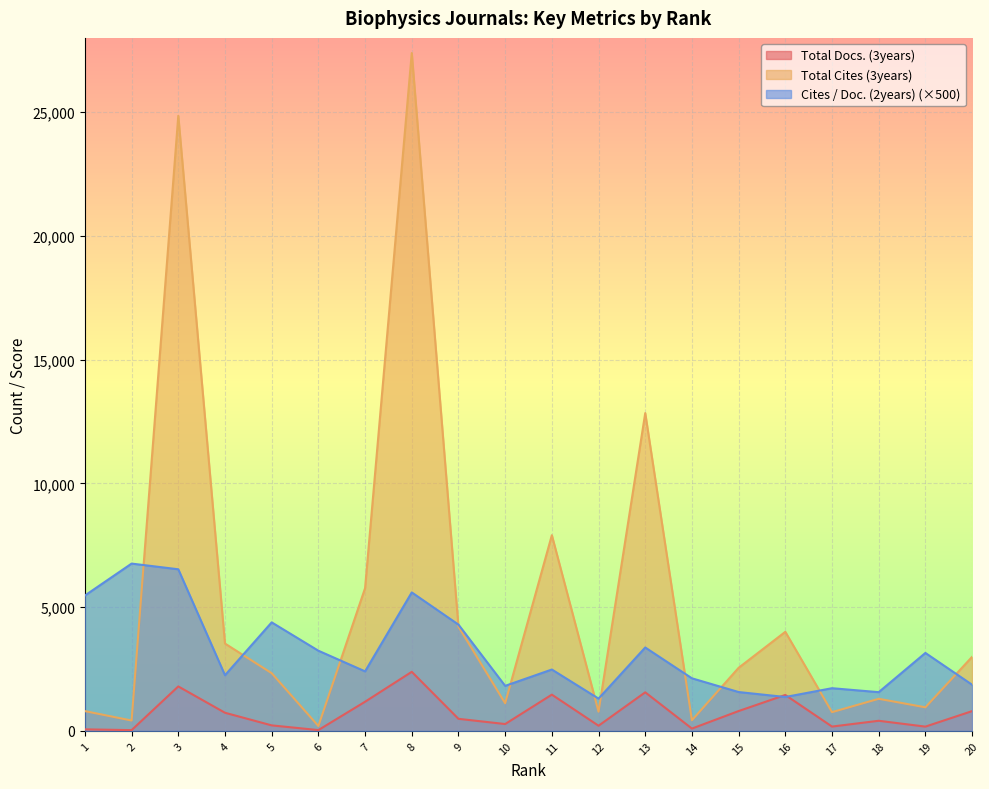

What is the difference between the second highest and minimum values in the Cites / Doc. (2years) series?

5225